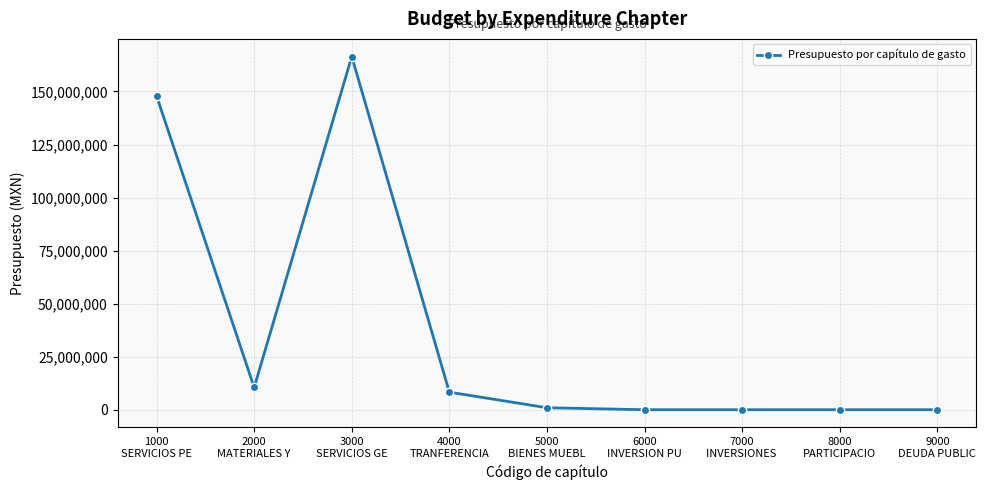

True or false: the data has more than 0 interior local peaks.

True